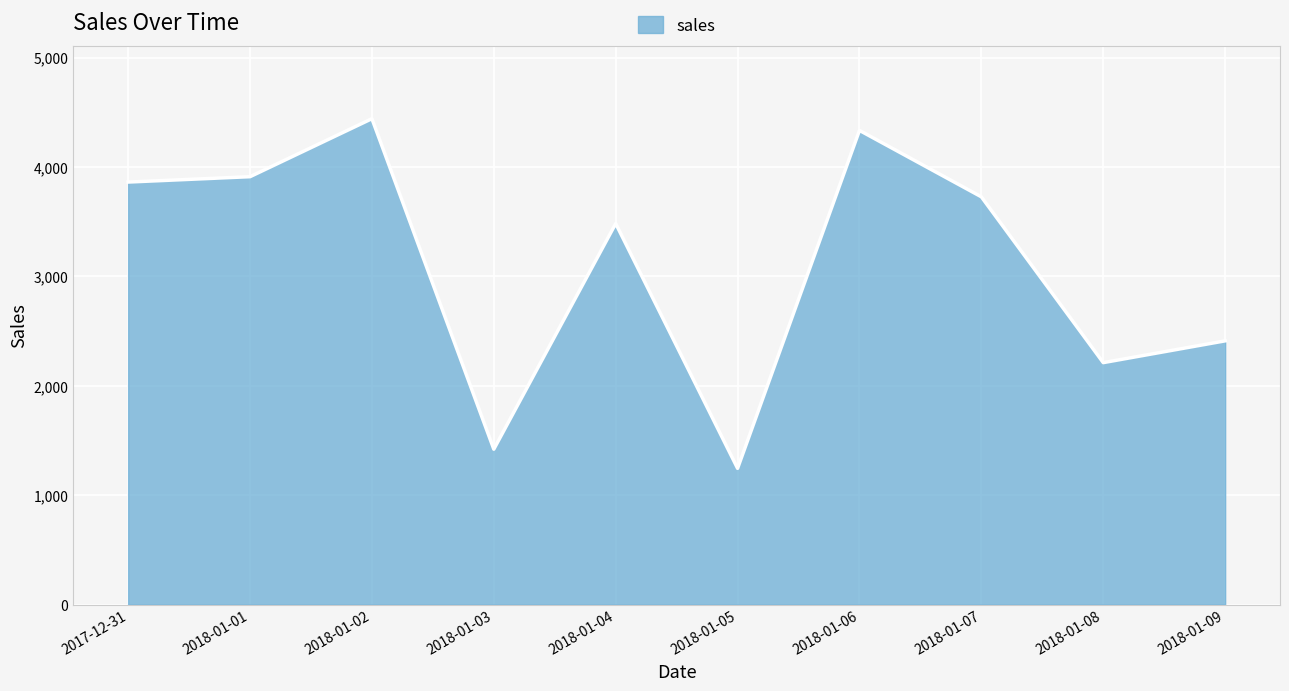

At which category does the data reach its first local peak?

2018-01-02